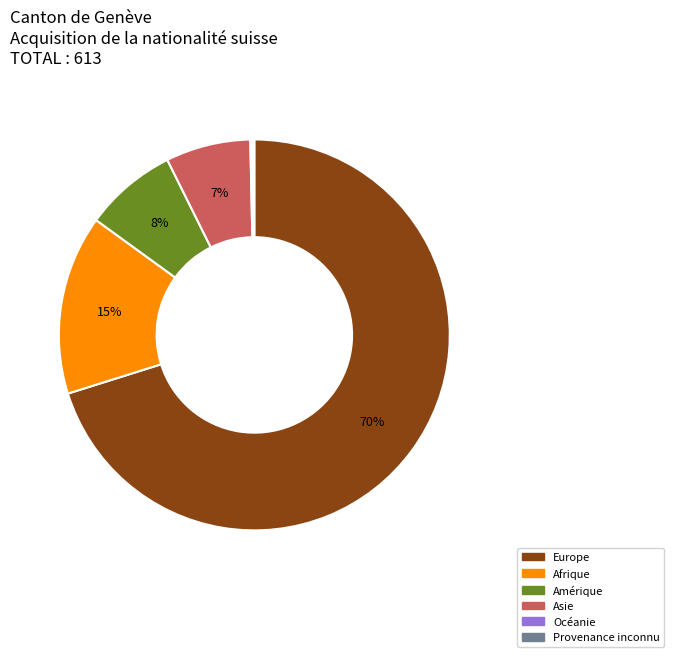

To the nearest percent, what is the difference between the Asie and Afrique slice percentages?

8%